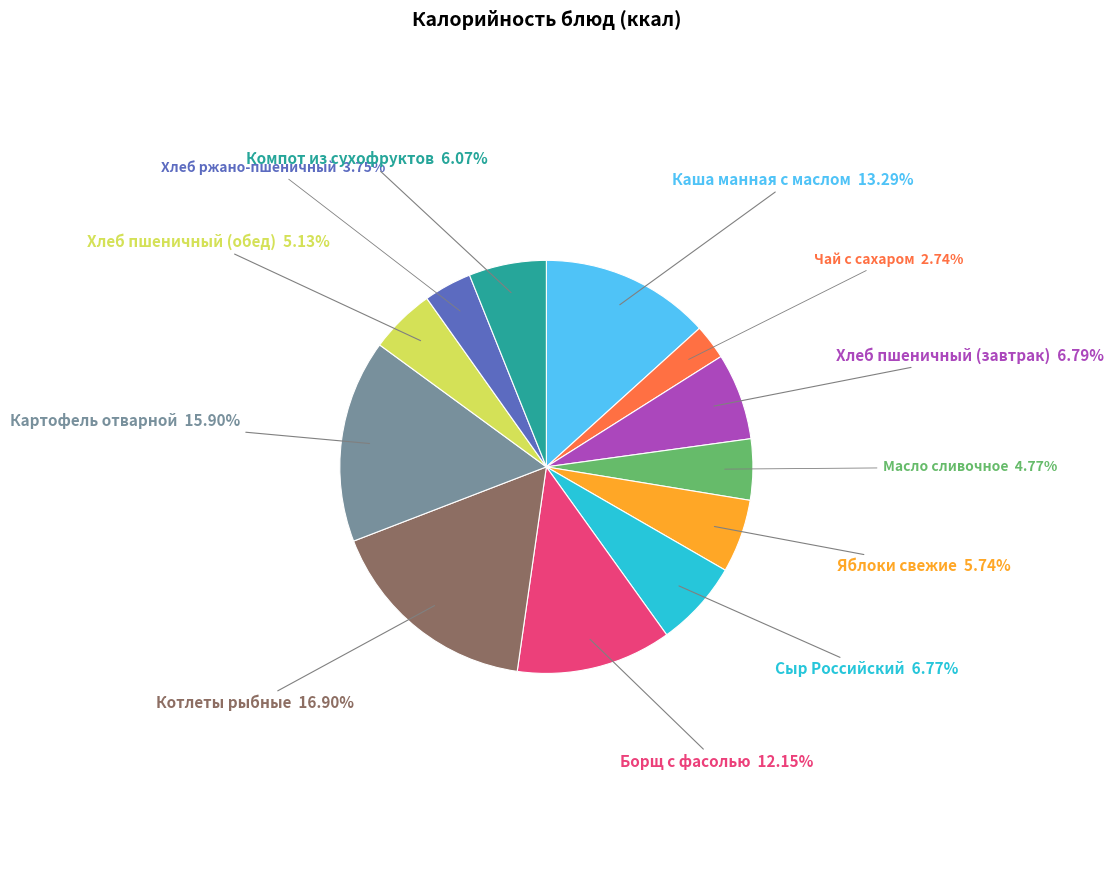

Is there any slice that represents more than half of the pie?

No